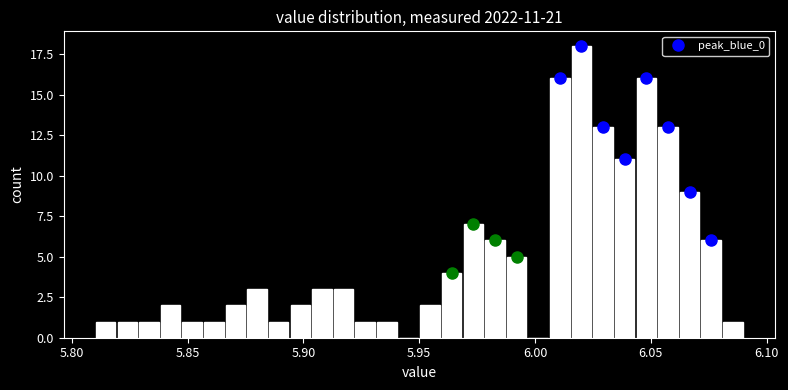

Read against the x-axis, roughly where is the centre of the tallest bar?

6.020